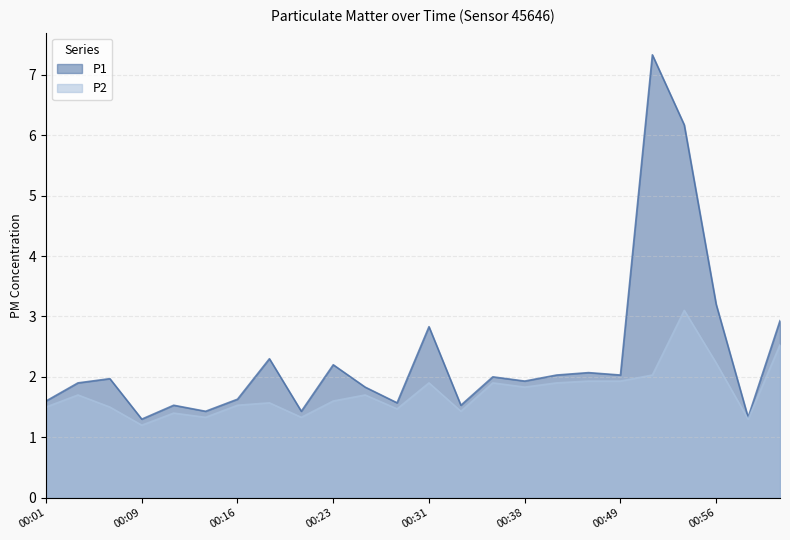

At which category is the sum across all series the highest?

00:51